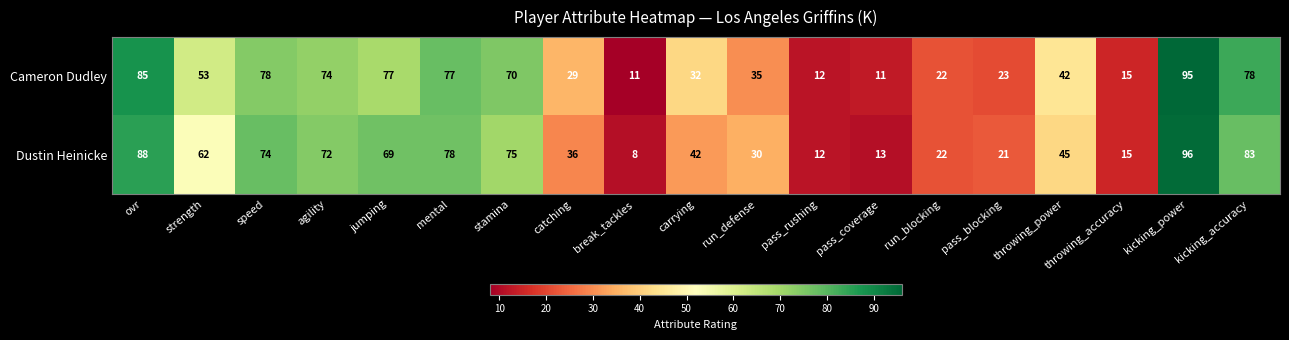

How many categories are shown in the chart?

19